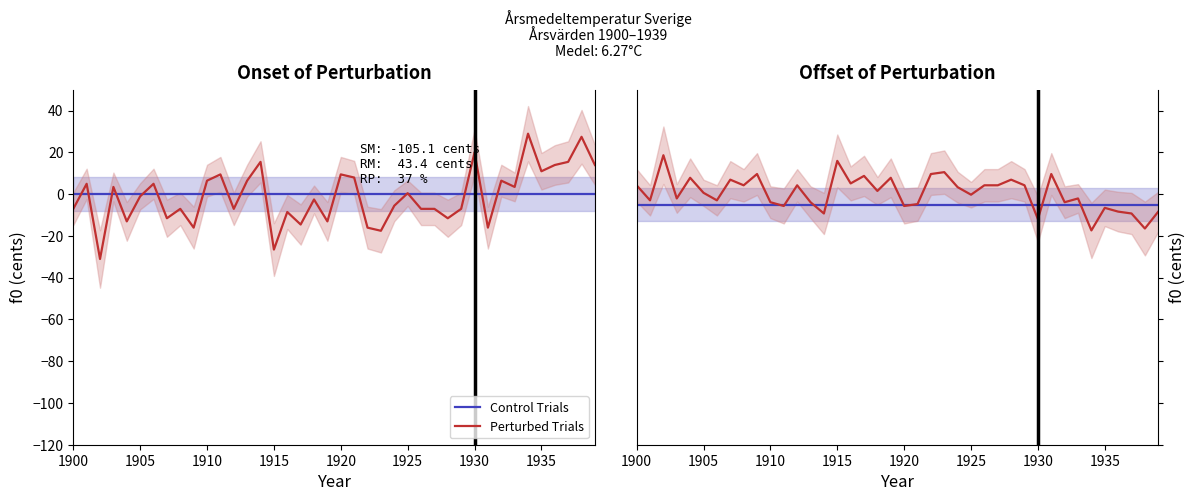

What is the average value of the Perturbed Trials series?

0.6